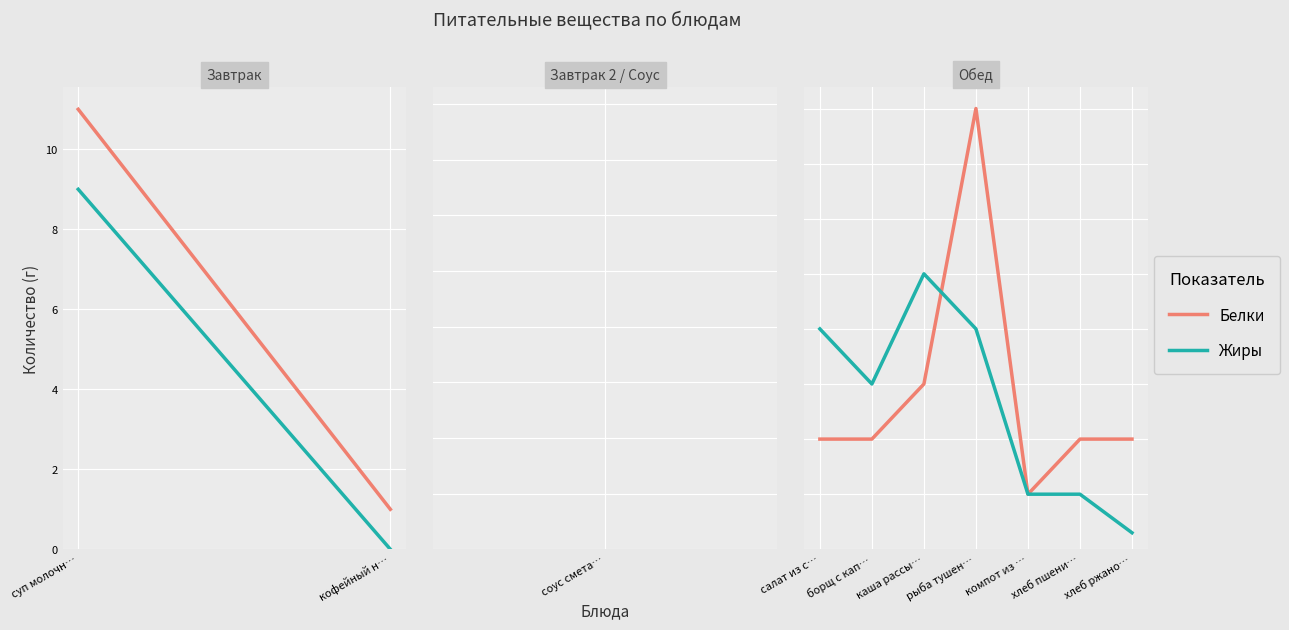

List the series in order of their peak value, highest first.

Белки, Жиры